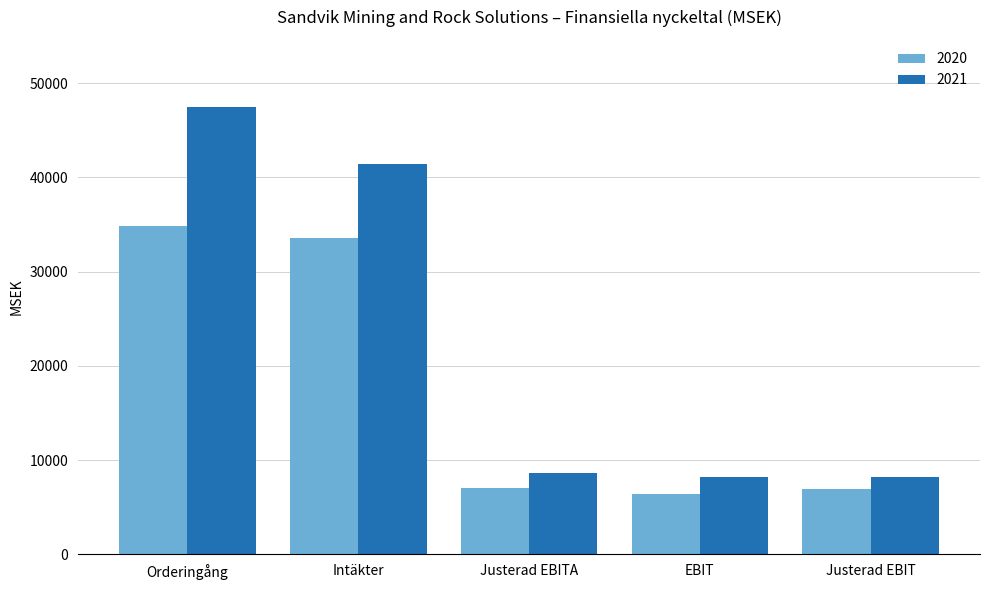

How many bars are there in each group?

2